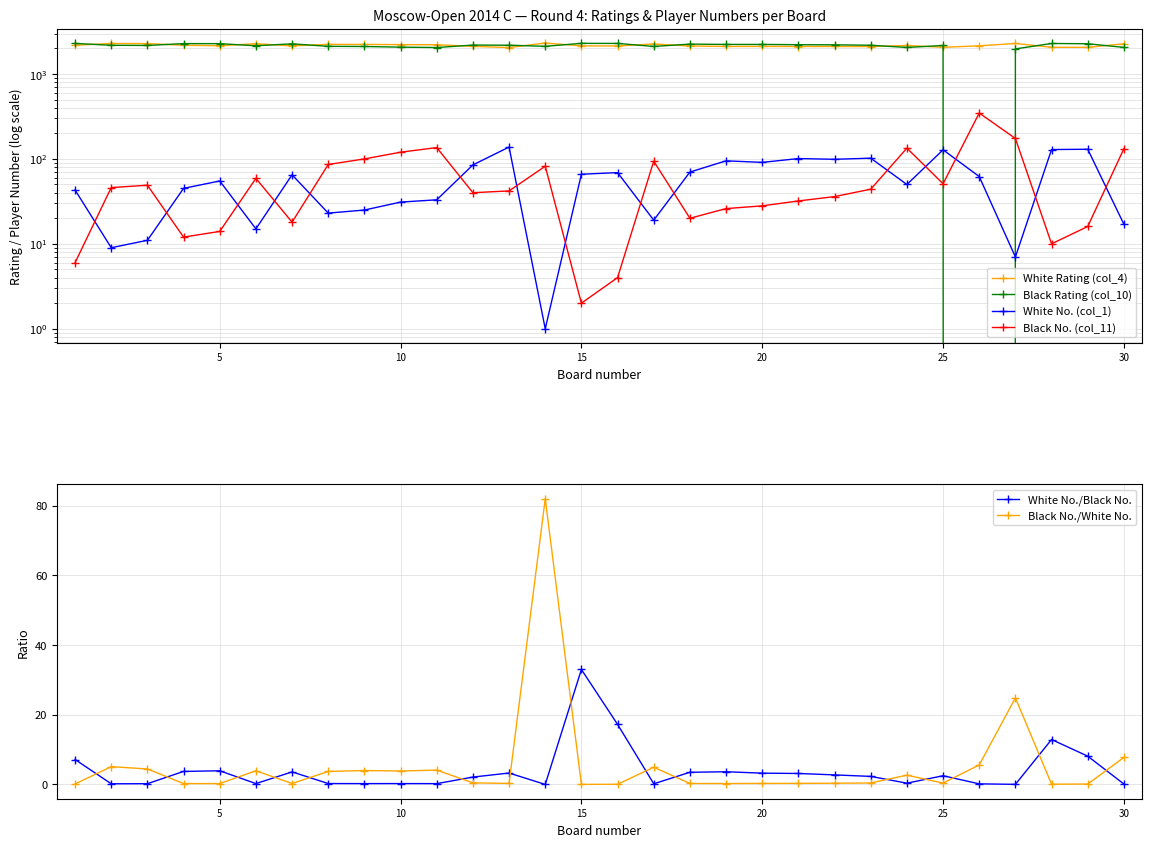

True or false: Black No./White No. has more than 0 interior local peaks.

True